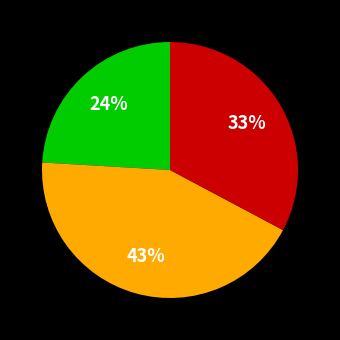

Is there a majority slice in this chart?

No